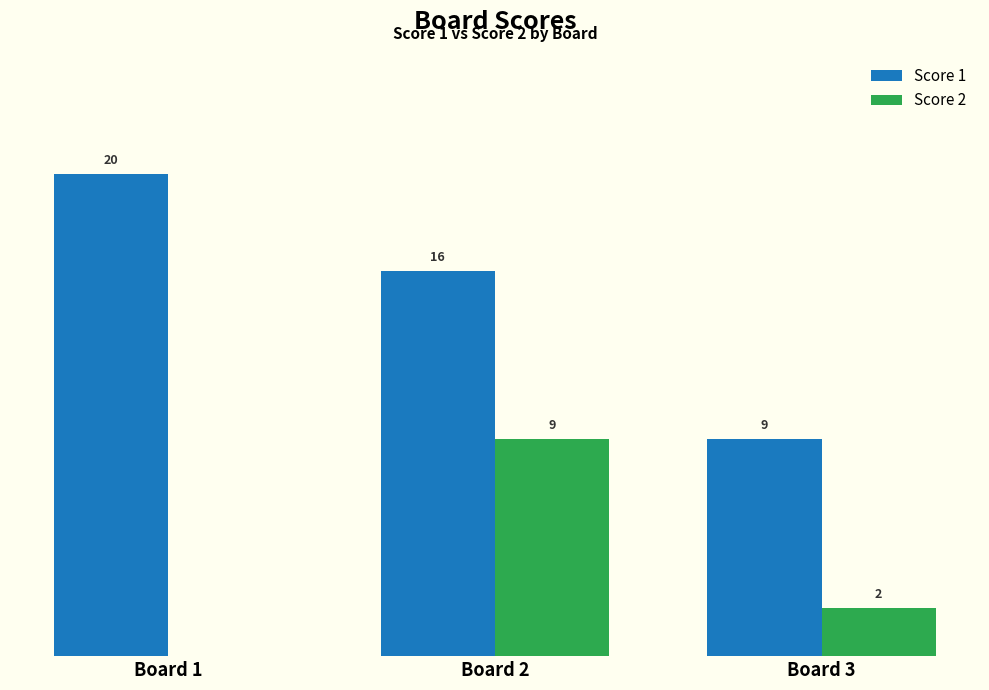

Which series changed the most between Board 1 and Board 3?

Score 1